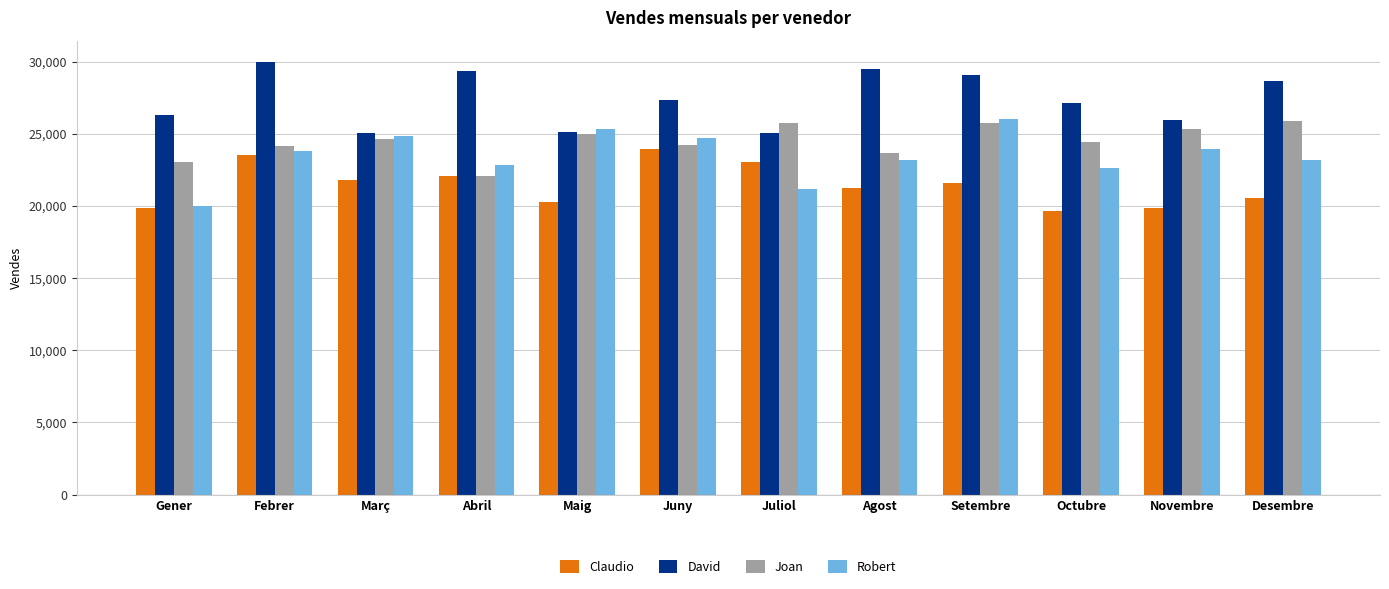

The value of Joan at Gener is 23040. True or false?

True